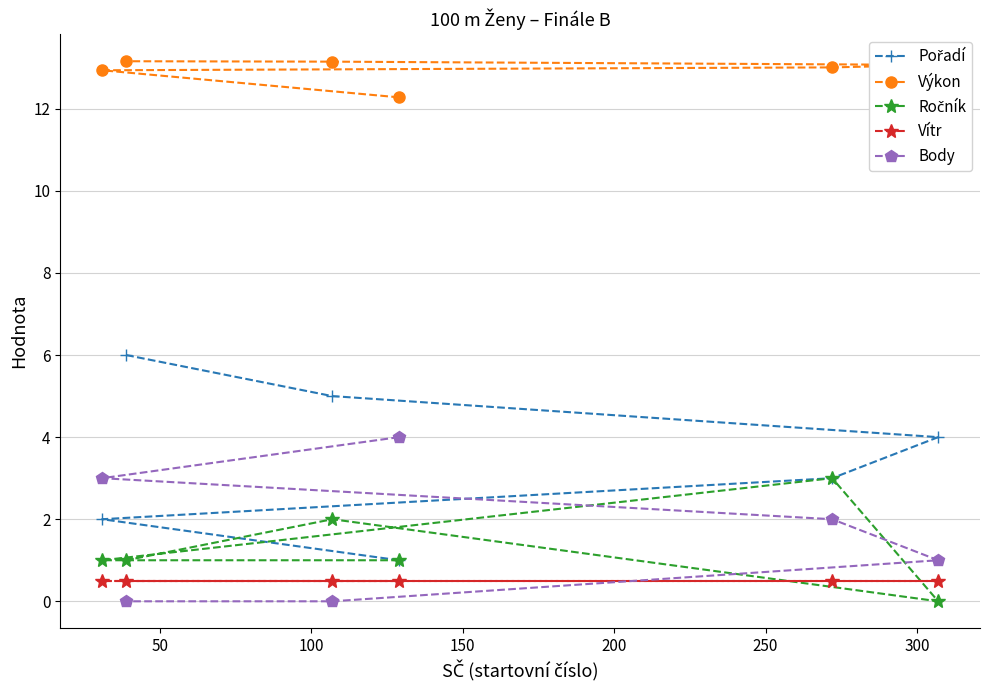

At how many categories does at least one series exceed 10?

6